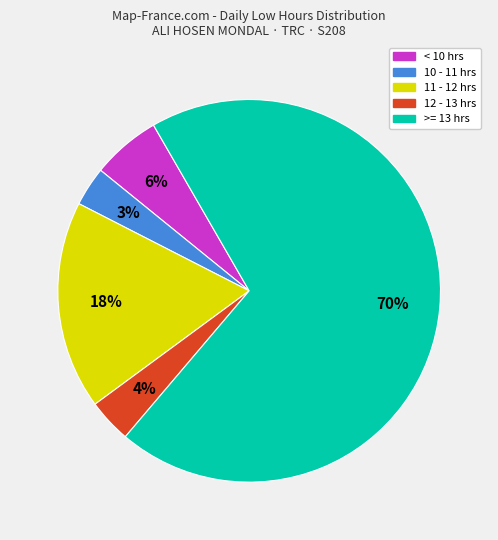

Count the number of slices in the pie.

5